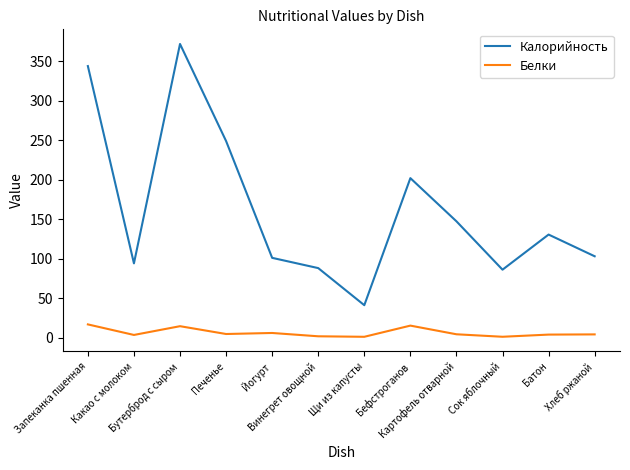

What is the smallest value displayed?

1.0